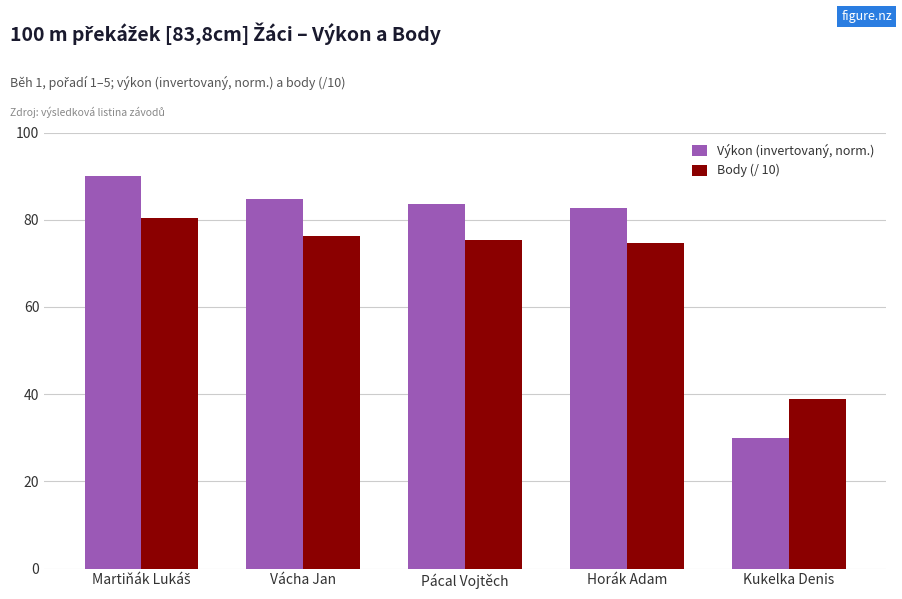

How many groups of bars are there?

5